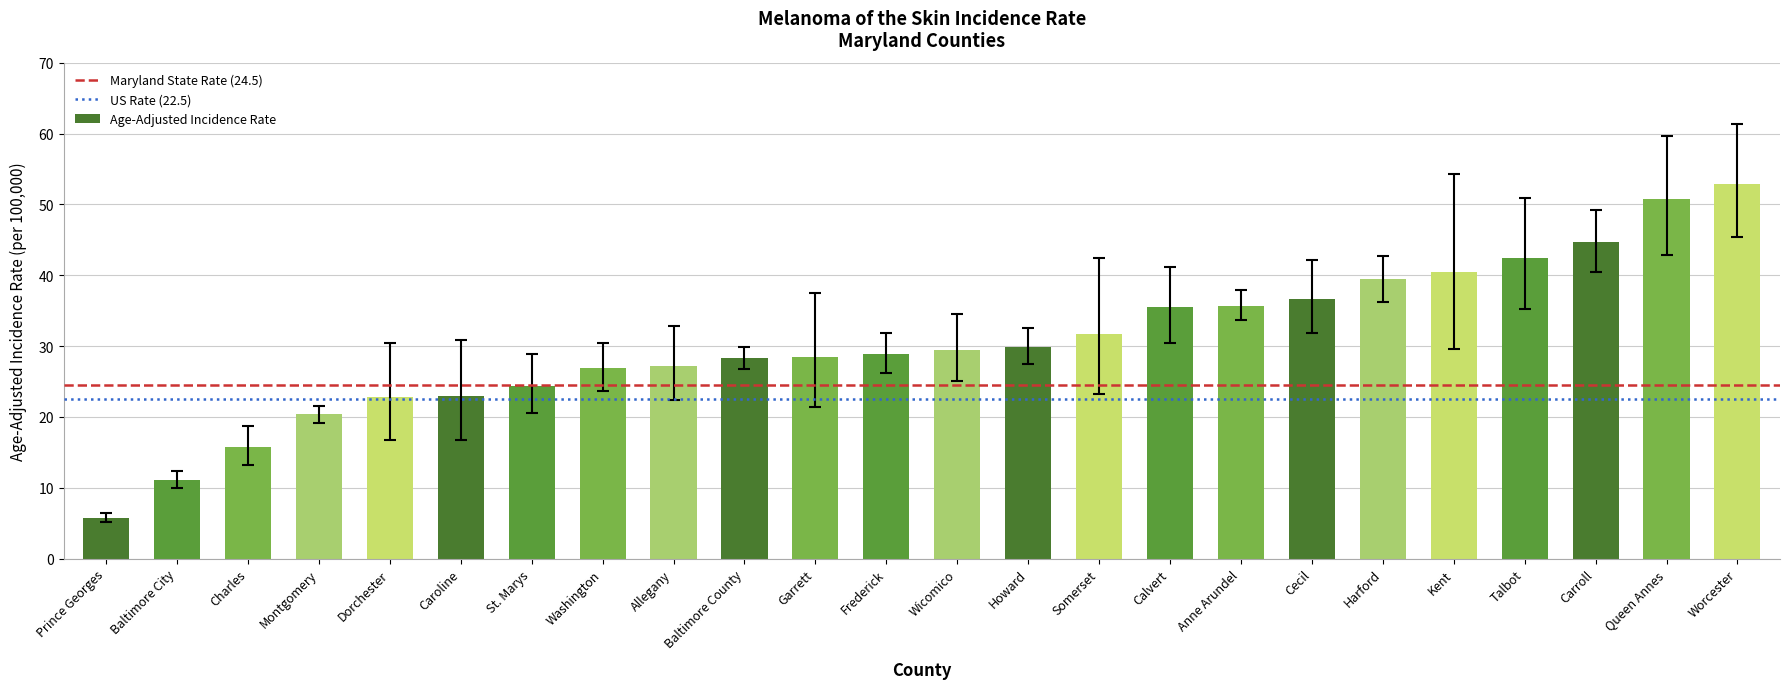

Which has a higher value, Frederick or Harford?

Harford